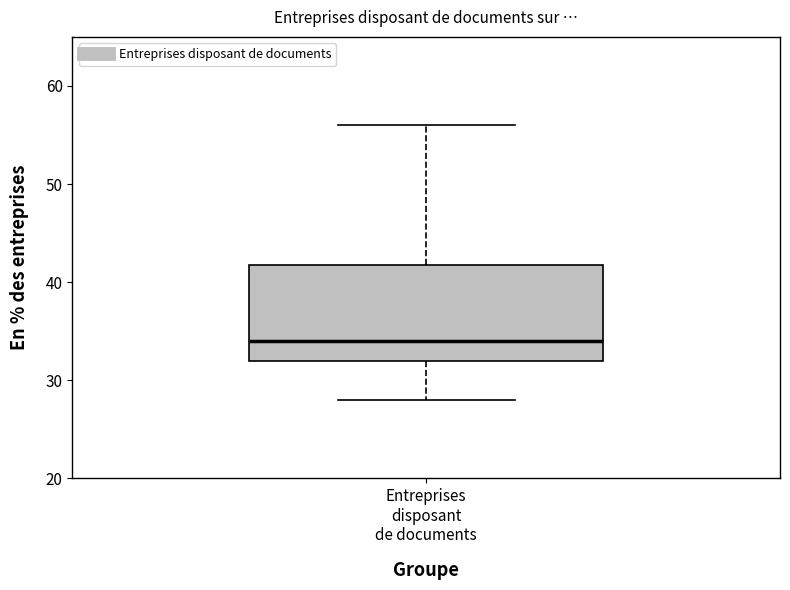

Read this box plot against the y-axis: the position of the median line, the range covered by the box, and the ends of both whiskers. The values are not printed on the chart, so give them approximately, as read against the axis.

median 34, box 32 to 42, whiskers 28 to 56